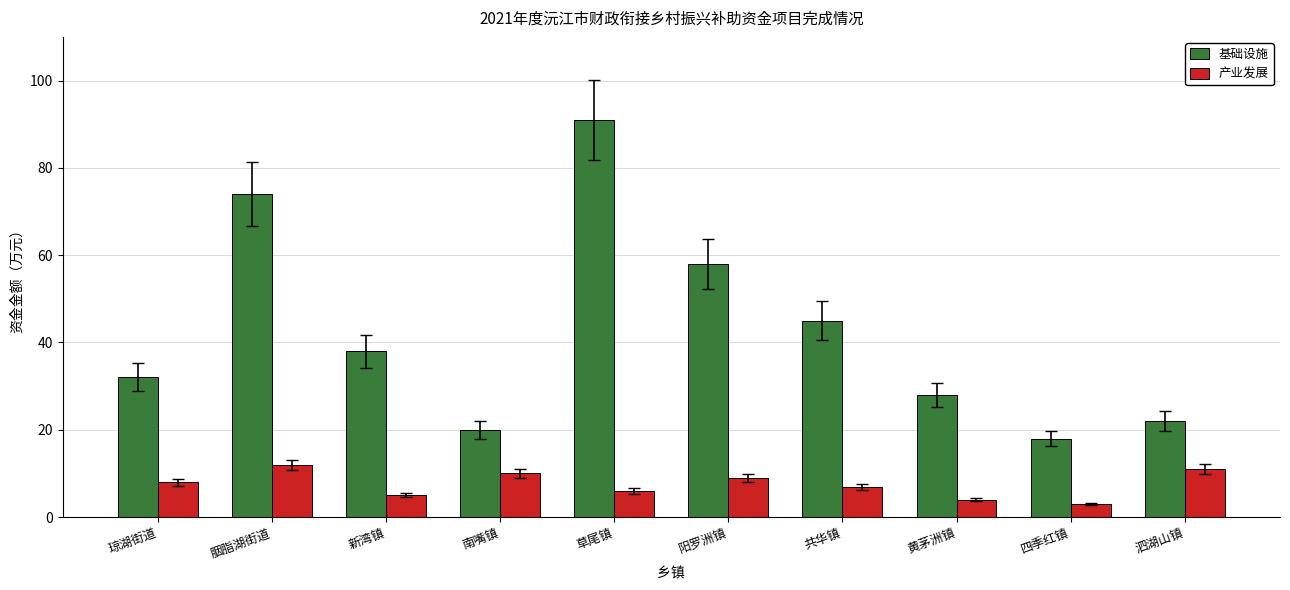

The 基础设施 series shows 38 at 新湾镇. True or false?

True